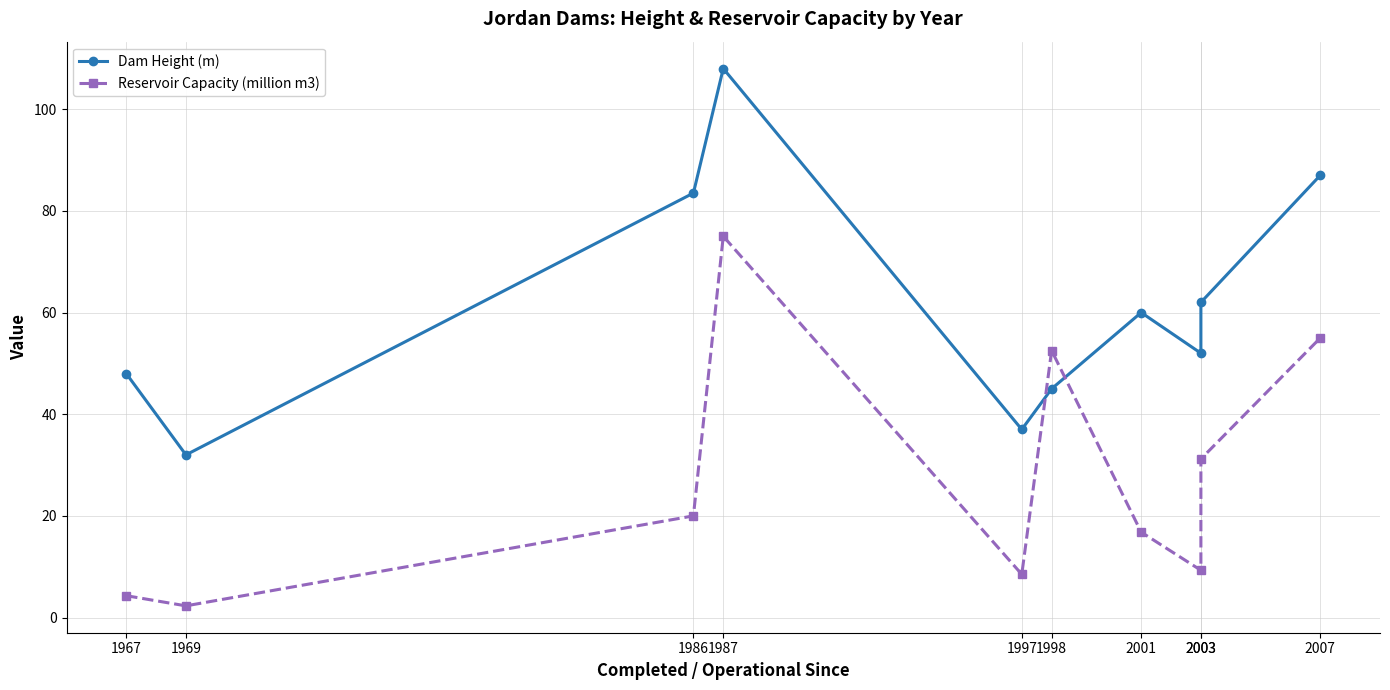

Which series changed the most between 1987 and 2001?

Reservoir Capacity (million m3)